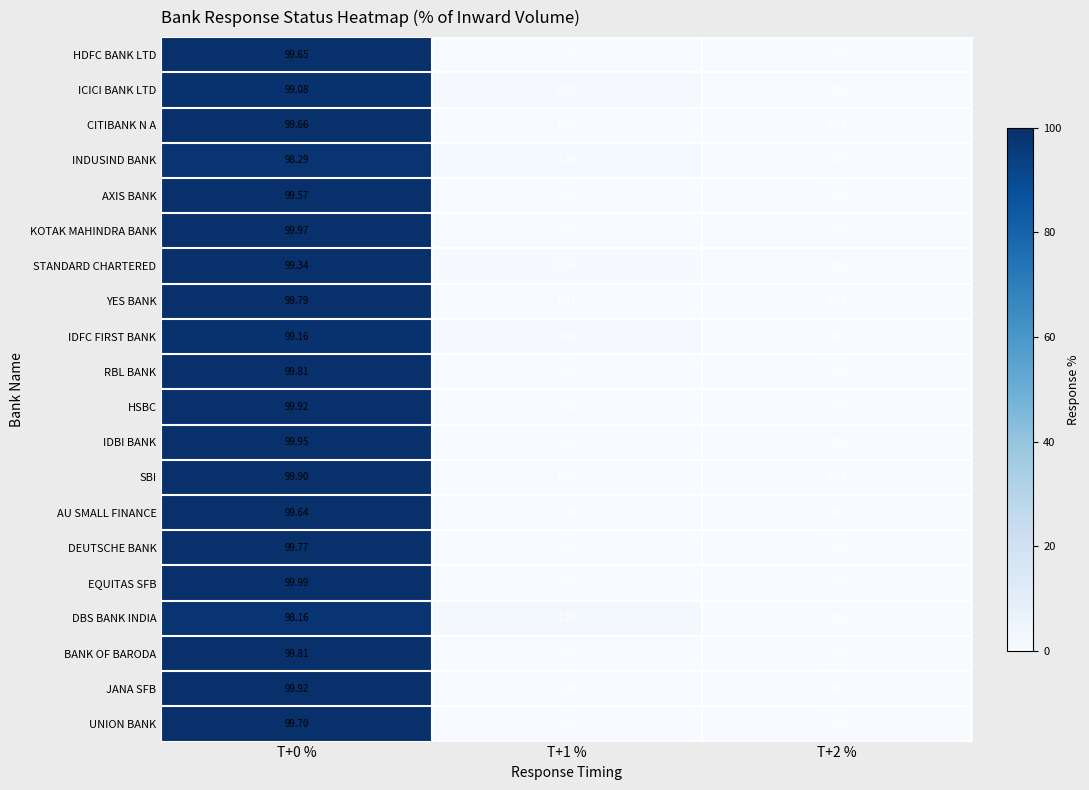

At which category does the chart reach its minimum across all series?

T+2 %